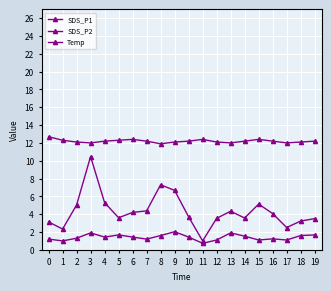

How many categories are shown in the chart?

20